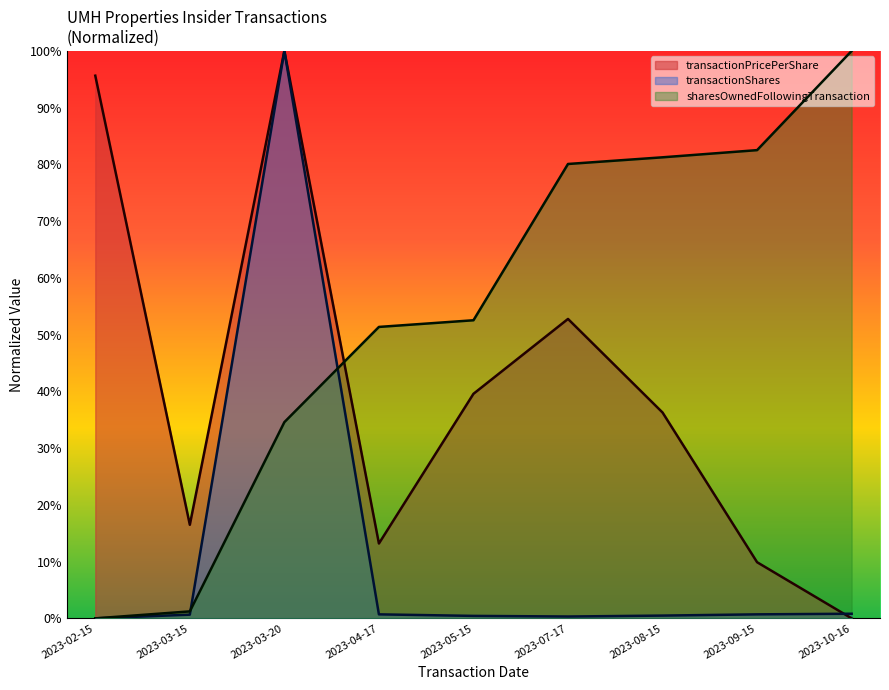

The transactionShares series shows 0.0 at 2023-02-15. True or false?

True